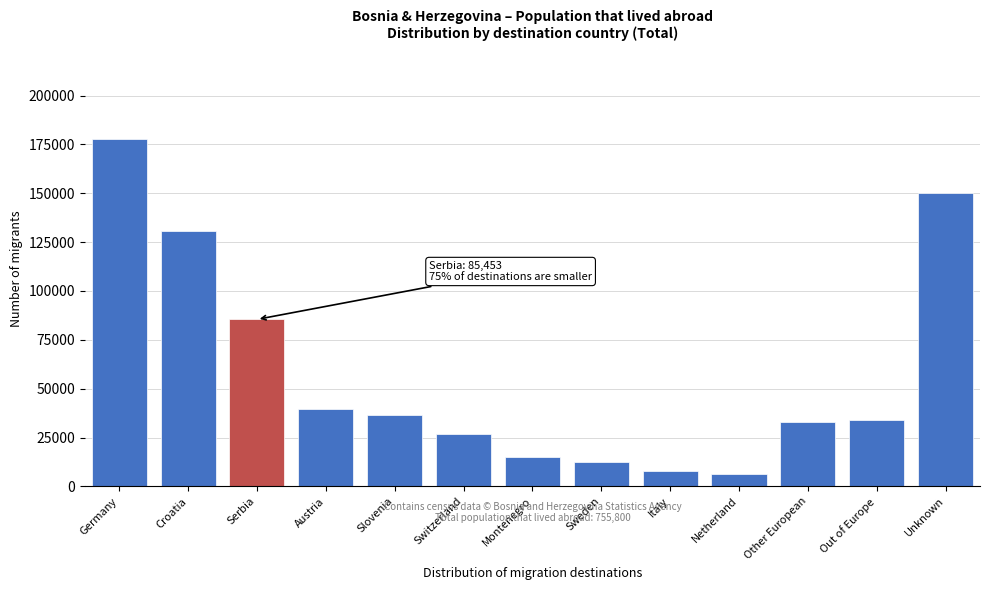

Reading left to right, extract all data points from this chart.

177896	130437	85453	39772	36748	26698	15279	12680	7670	6303	32850	34024	149990